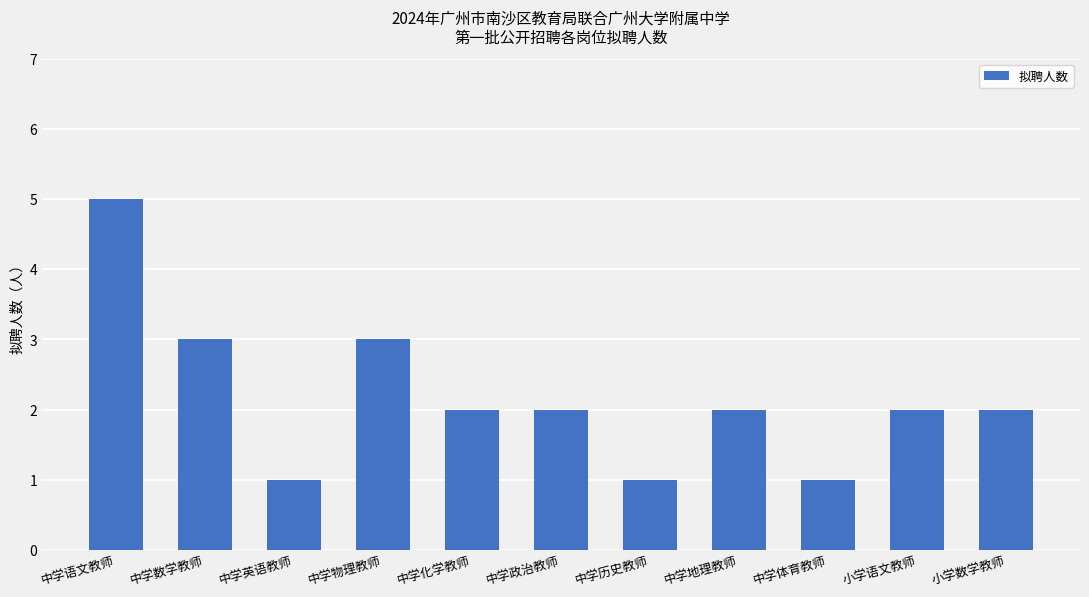

How many categories are shown in the chart?

11